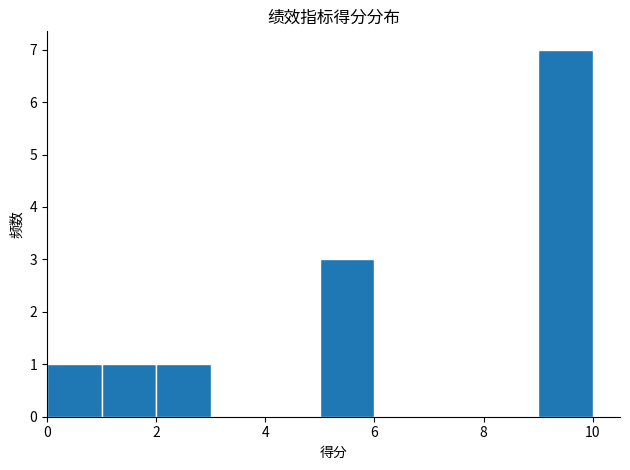

Reading left to right, list every bar in this chart as the range it spans on the x-axis followed by its height. The values are not printed on the chart, so give them approximately, as read against the axis.

0 to 1: 1
1 to 2: 1
2 to 3: 1
3 to 4: 0
4 to 5: 0
5 to 6: 3
6 to 7: 0
7 to 8: 0
8 to 9: 0
9 to 10: 7